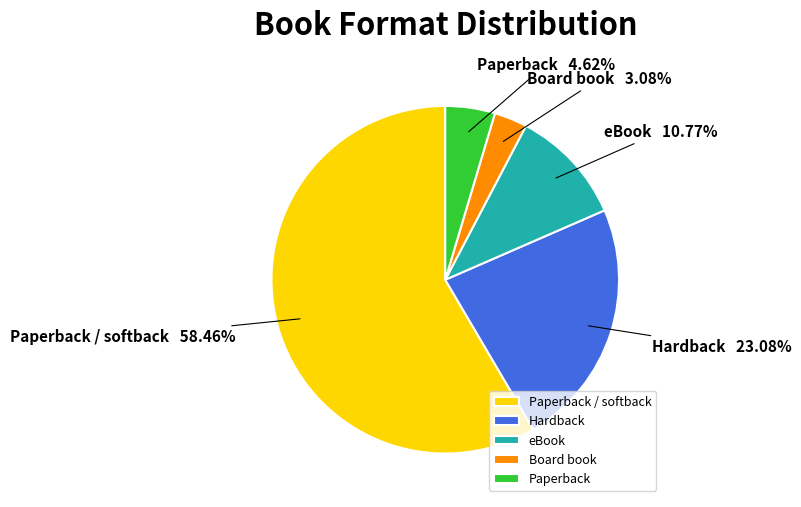

Count the number of slices in the pie.

5